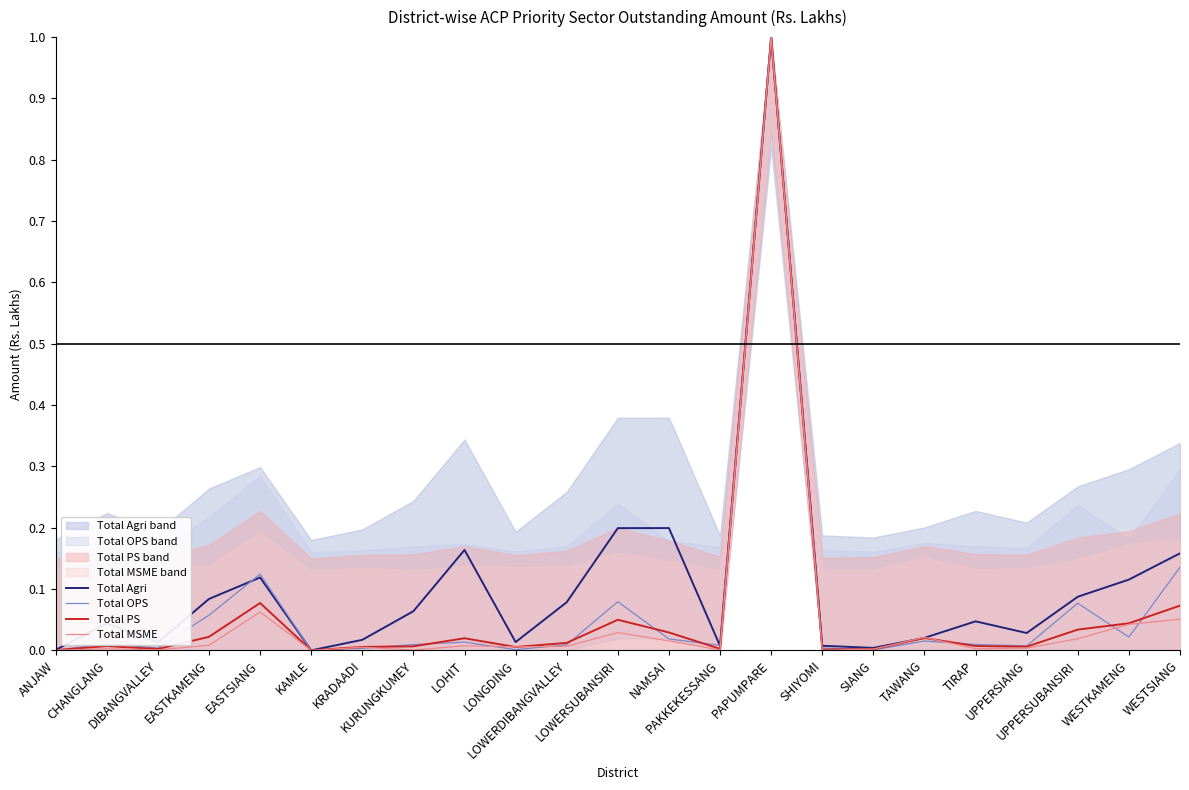

List the labels in order of Total Agri value, largest first.

PAPUMPARE, NAMSAI, LOWERSUBANSIRI, LOHIT, WESTSIANG, EASTSIANG, WESTKAMENG, UPPERSUBANSIRI, EASTKAMENG, LOWERDIBANGVALLEY, KURUNGKUMEY, TIRAP, CHANGLANG, UPPERSIANG, TAWANG, KRADAADI, LONGDING, DIBANGVALLEY, SHIYOMI, PAKKEKESSANG, SIANG, ANJAW, KAMLE